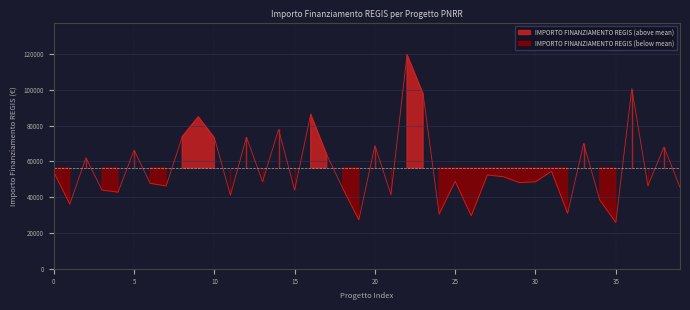

Reading left to right, list all the values displayed in this chart.

54144.9	36123.8	62062.4	44080.6	42816.5	66393.6	47794.5	46312.5	73886.6	84977.9	73250.1	41196.6	73636.1	48776.3	77926.5	44036.1	86371.0	63747.5	44978.7	27342.9	68925.6	41496.0	119783.4	97812.0	30558.8	48957.9	29640.7	52455.4	51504.7	48200.6	48646.7	54577.6	30978.2	70077.9	38513.5	25842.4	100847.1	46386.6	68180.1	45553.7